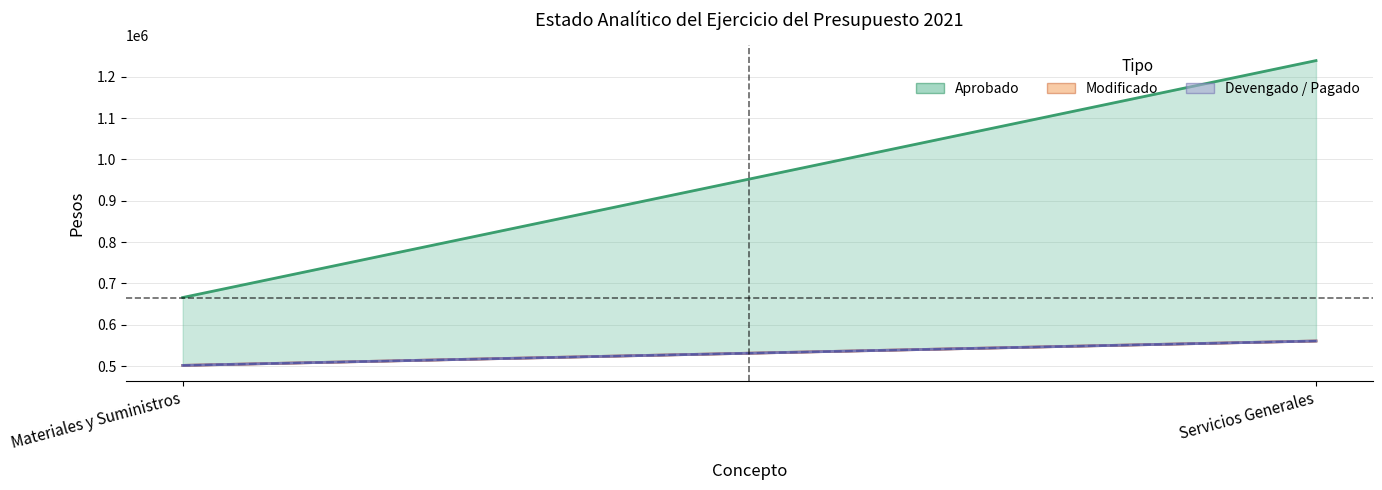

Which series has the largest total across all categories?

Aprobado